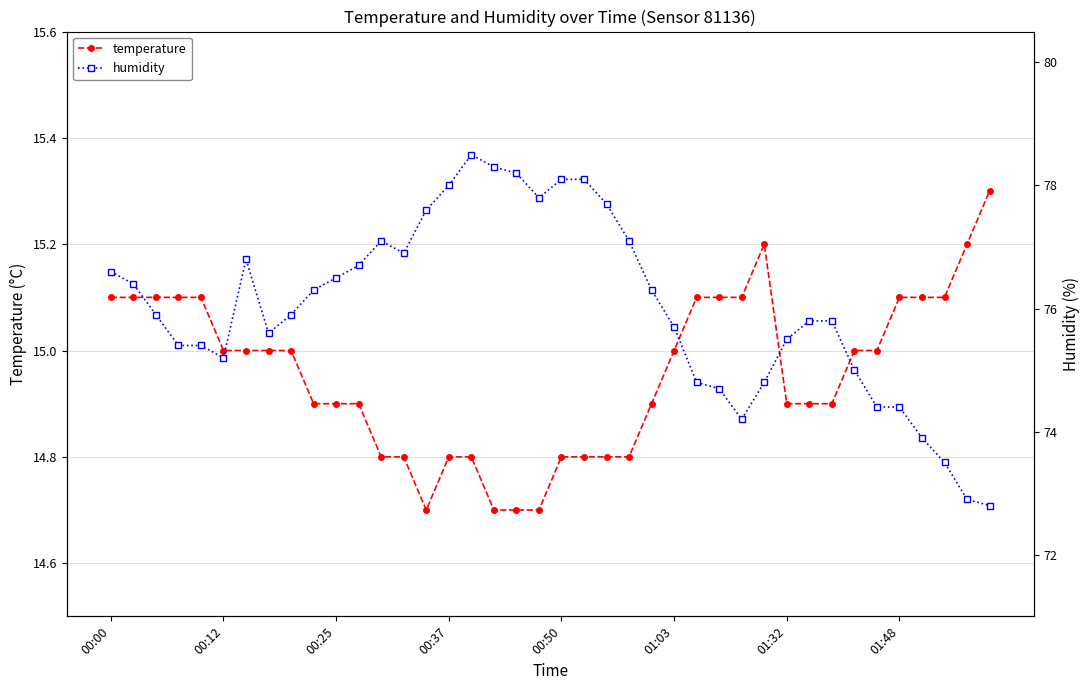

What is the average value of the humidity series?

76.0